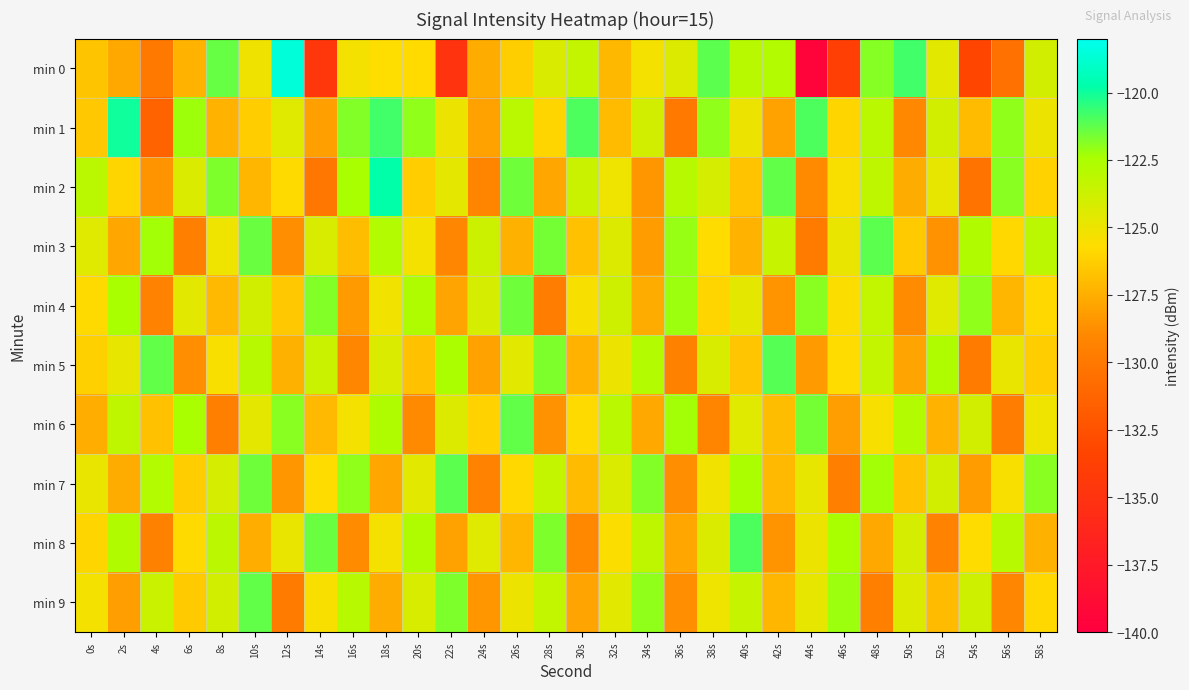

What is the maximum value shown in the chart?

-118.6